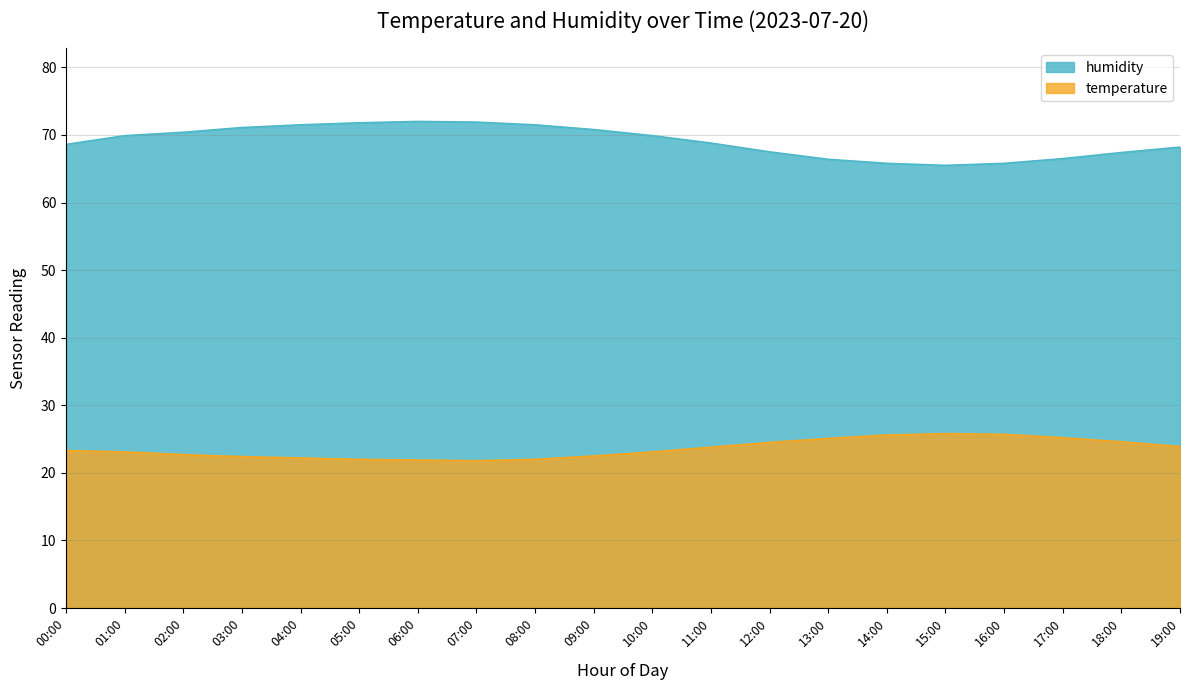

Is it true that humidity equals 32.2 at 19:00?

False